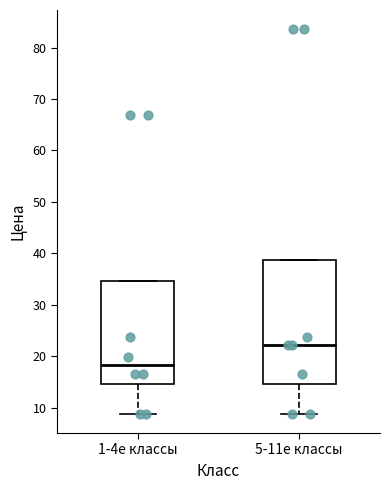

Reading left to right, read every box against the y-axis: the position of its median line, the range the box covers, and the ends of its whiskers. The values are not printed on the chart, so give them approximately, as read against the axis.

1-4е классы: median 18, box 15 to 35, whiskers 9 to 35
5-11е классы: median 22, box 15 to 39, whiskers 9 to 39